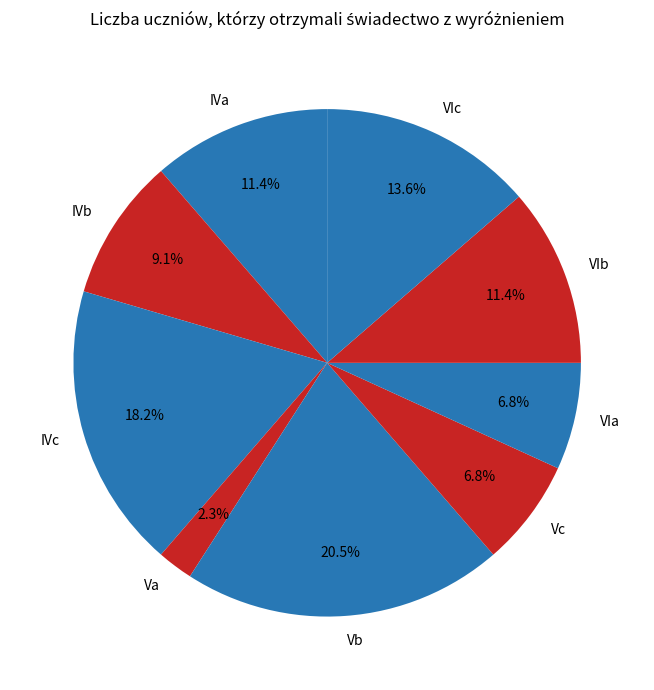

Does Vc represent more than half of the total?

No